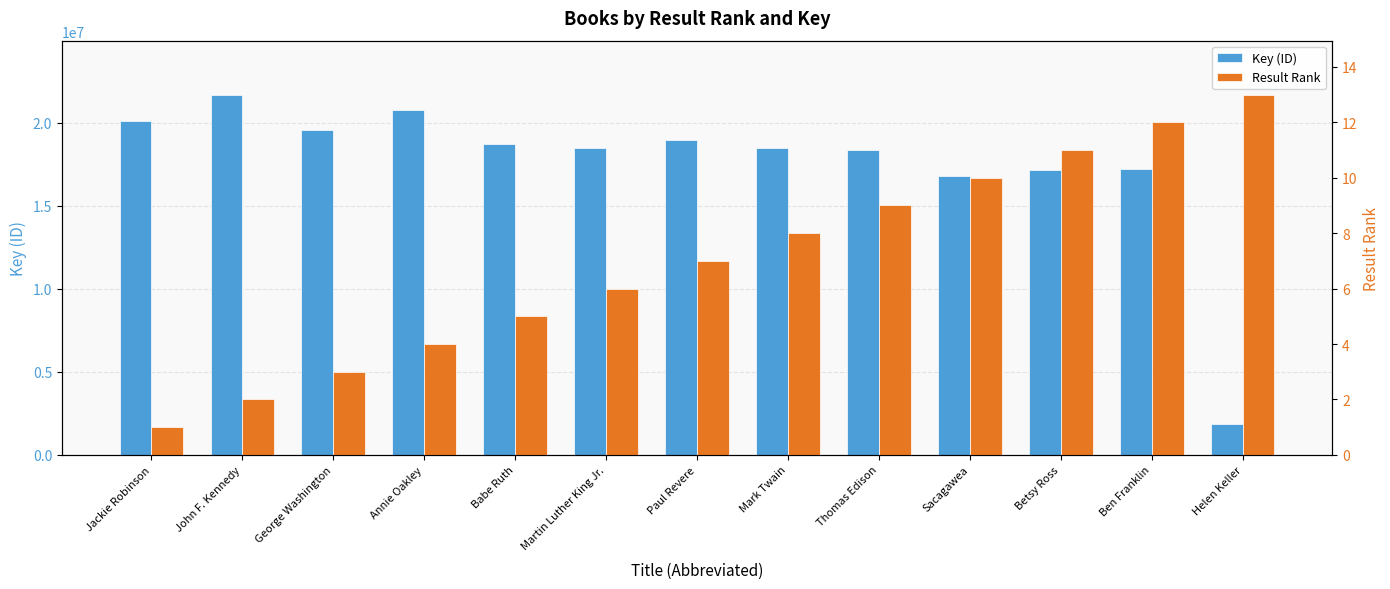

Does the chart contain any negative values?

No